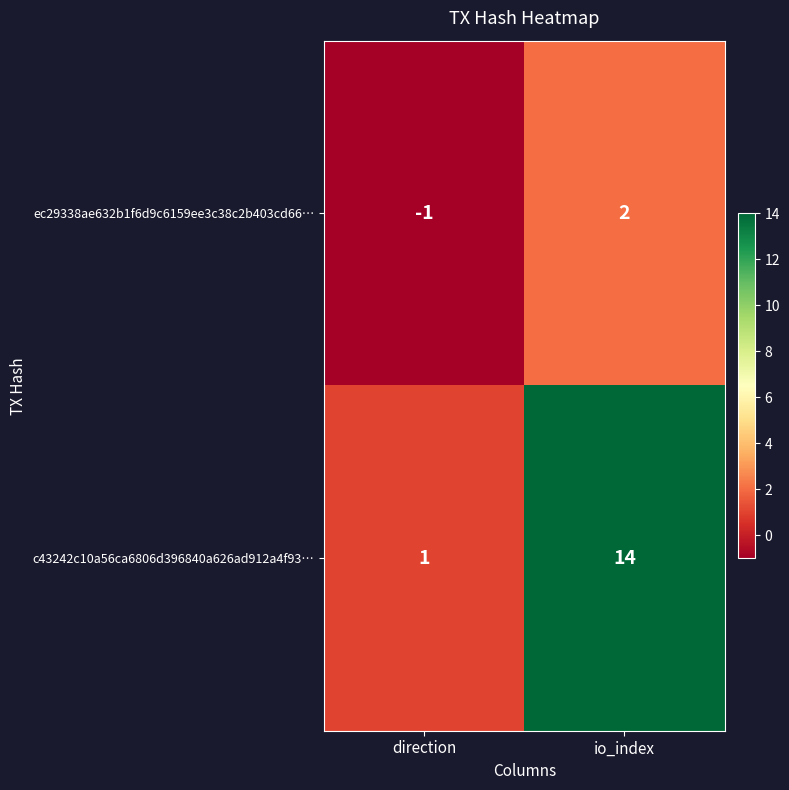

At which category is the sum across all series the highest?

io_index